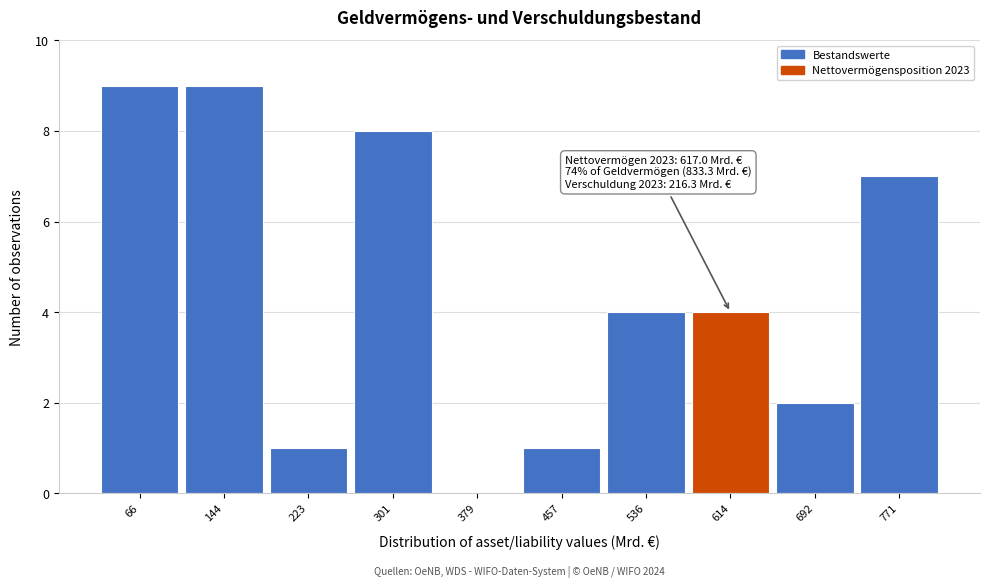

Reading left to right, what are all the values shown in this chart?

66=9	144=9	223=1	301=8	379=0	457=1	536=4	614=4	692=2	771=7